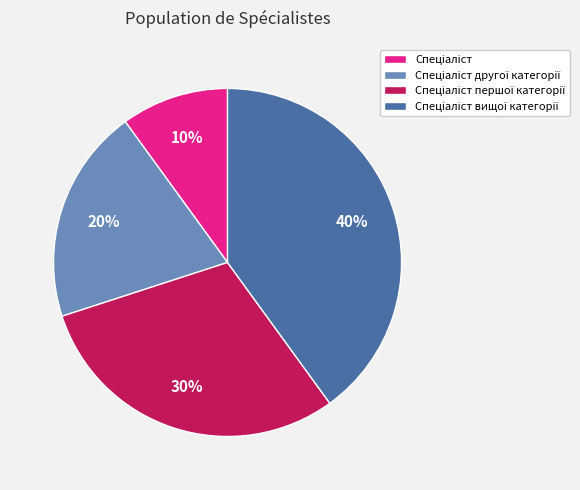

Does any single category account for the majority?

No